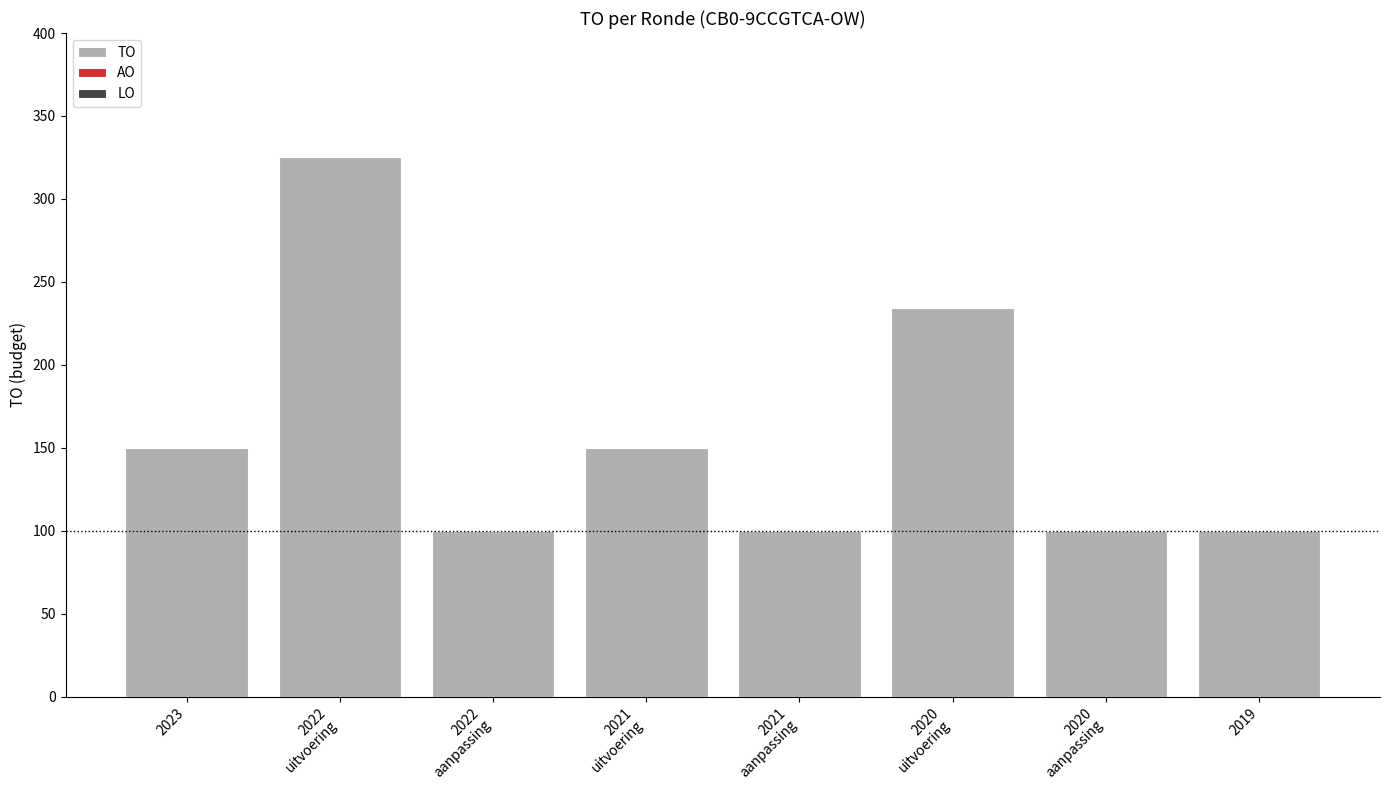

What is the maximum value shown in the chart?

325